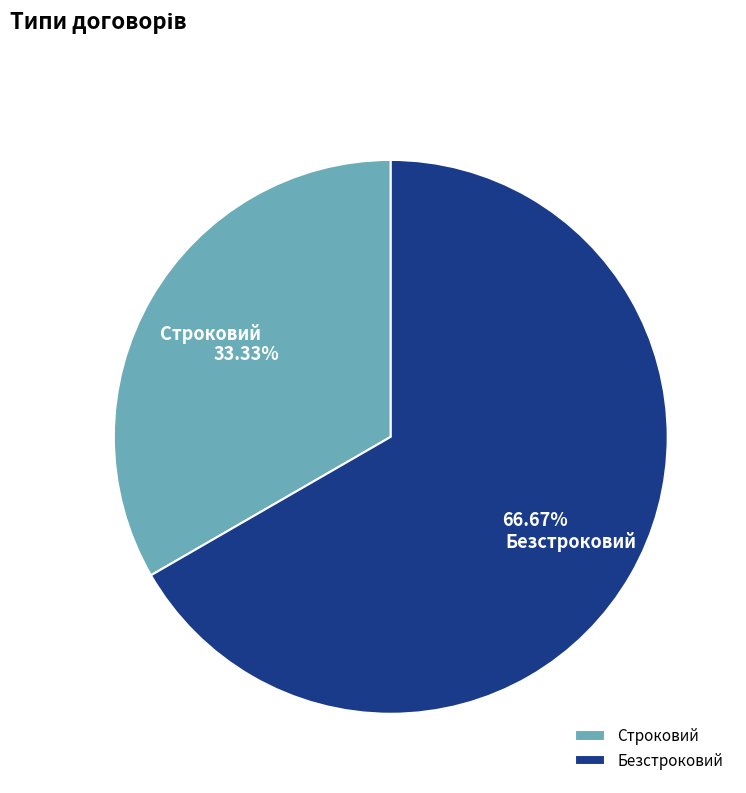

How many segments does this pie chart have?

2